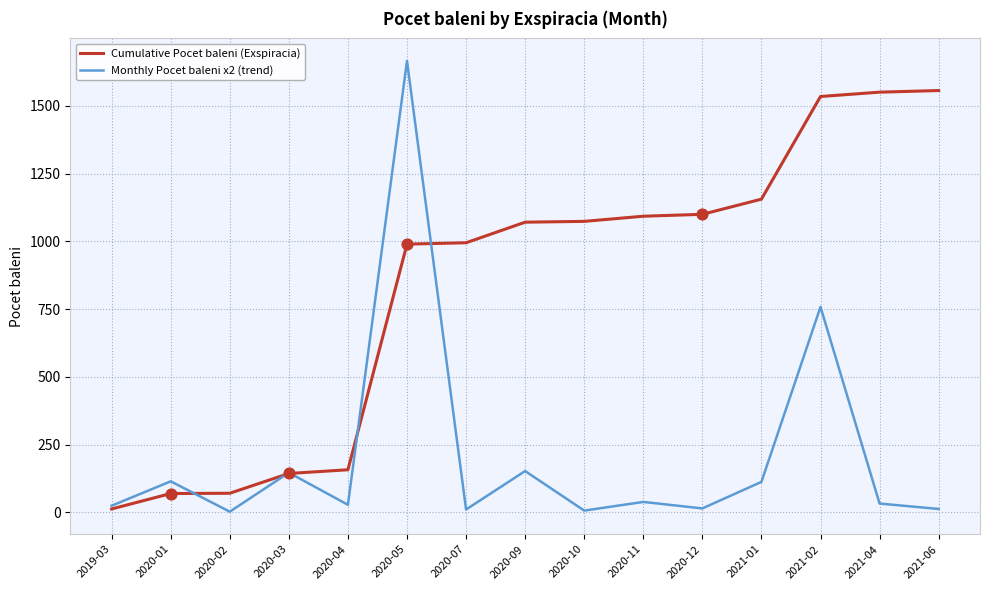

What is the maximum value for Monthly Pocet baleni x2 (trend)?

1666.0